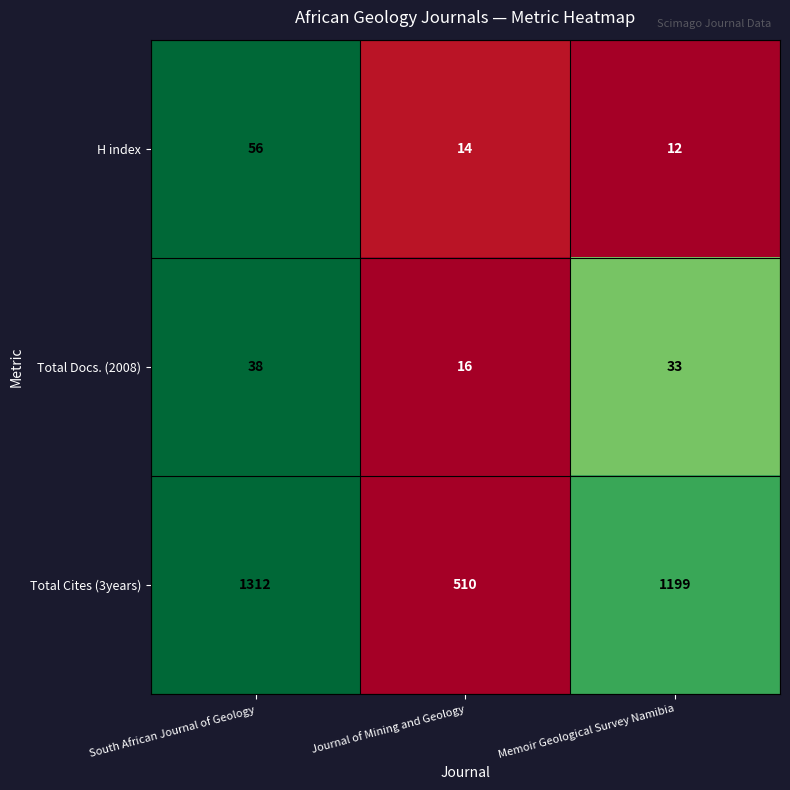

List the series in order of their peak value, highest first.

Total Cites (3years), H index, Total Docs. (2008)